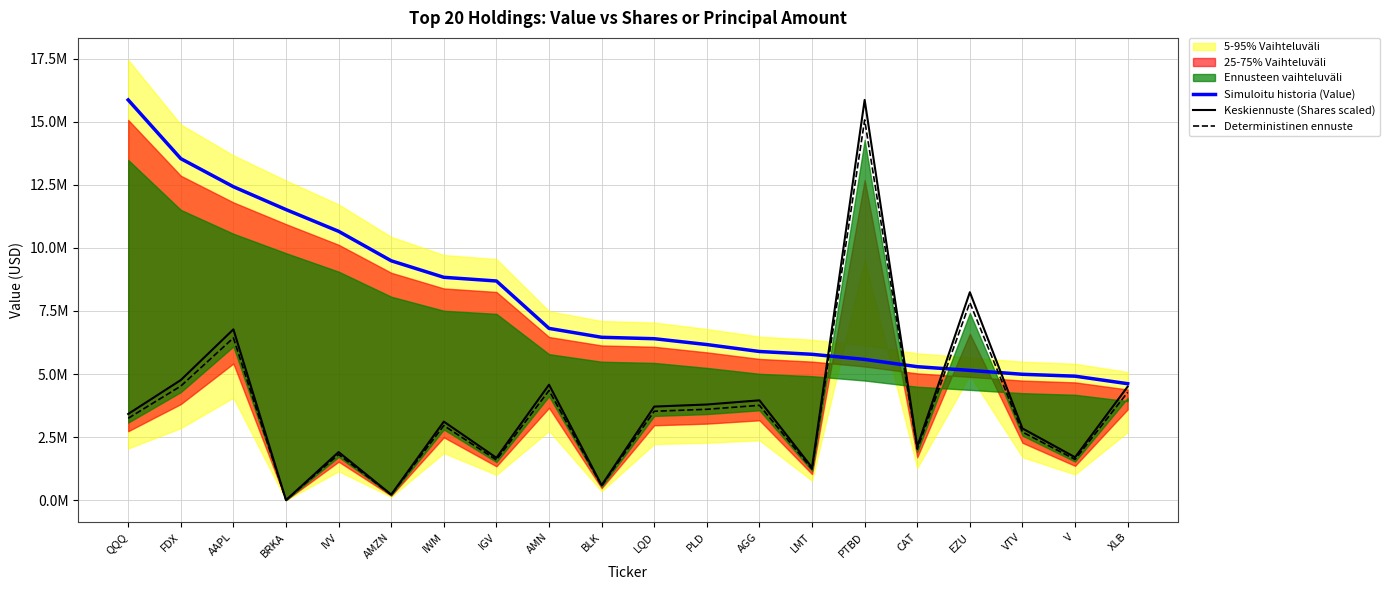

The Simuloitu historia (Value) series shows 5292000.0 at CAT. True or false?

True